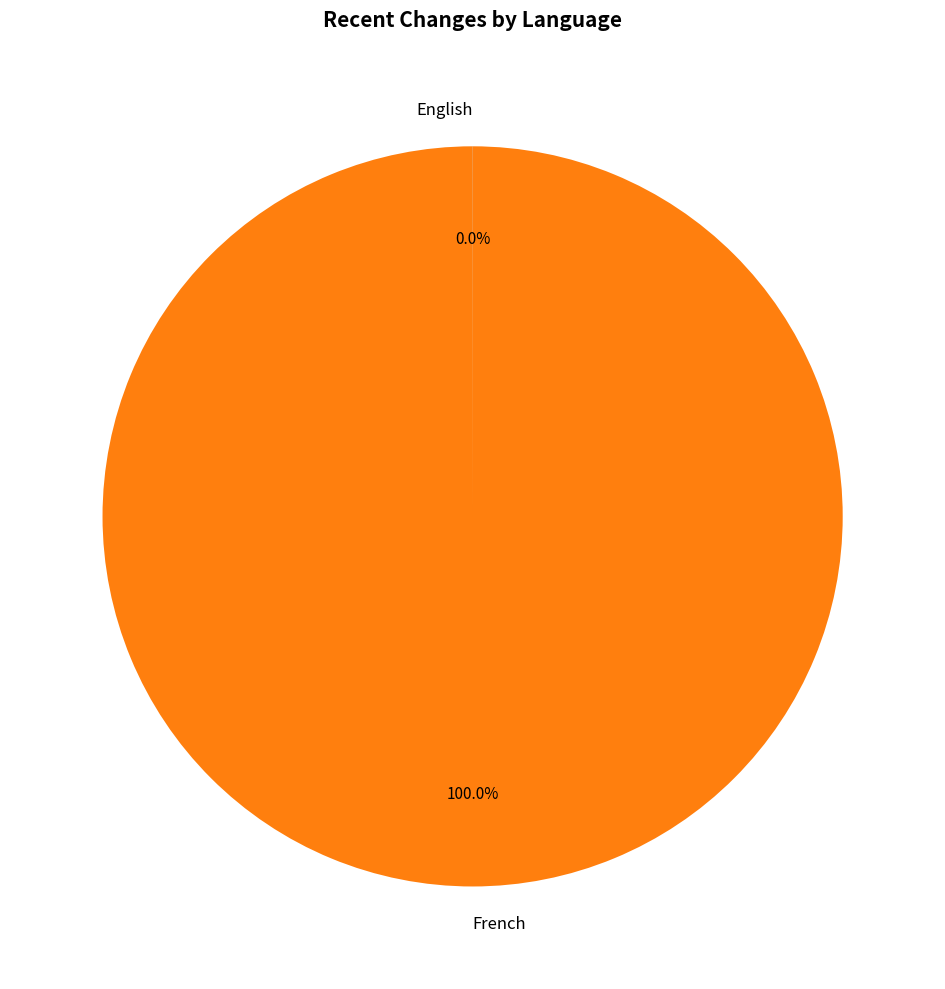

Which category has the biggest portion of the pie?

French